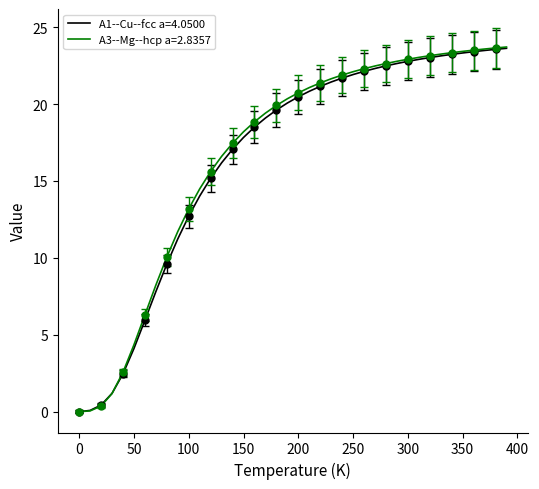

Which series ends up on top after the final intersection of A1--Cu--fcc a=4.0500 and A3--Mg--hcp a=2.8357?

A3--Mg--hcp a=2.8357